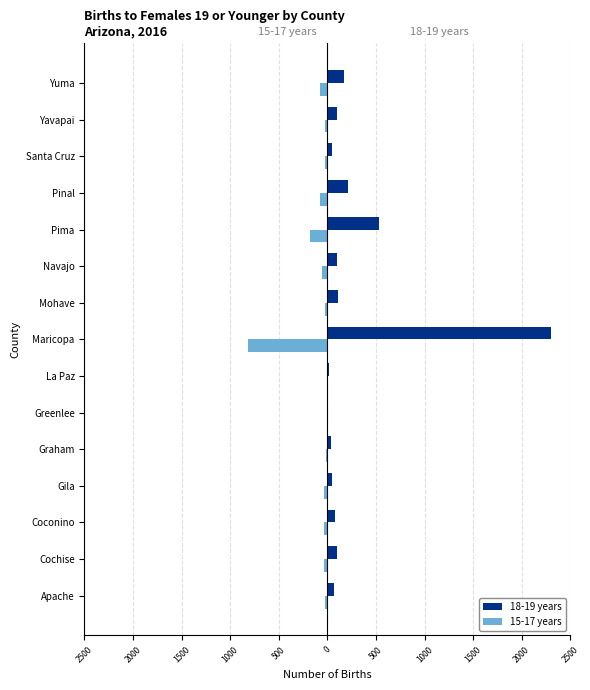

What are all the series names shown in the legend?

18-19 years, 15-17 years